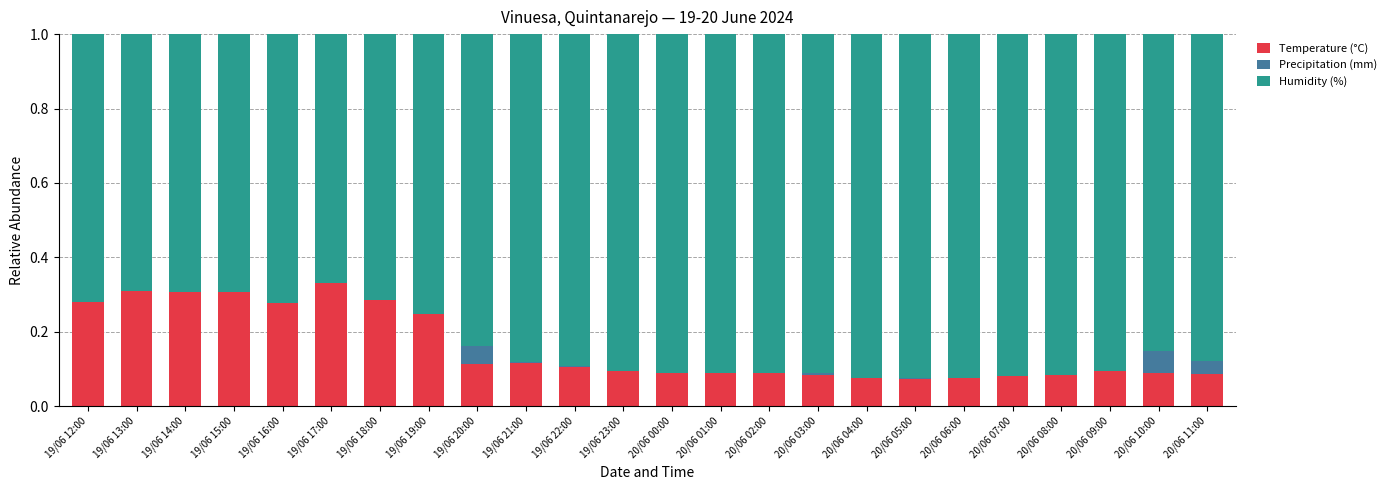

What is the total value across all series at 20/06 09:00?

1.0